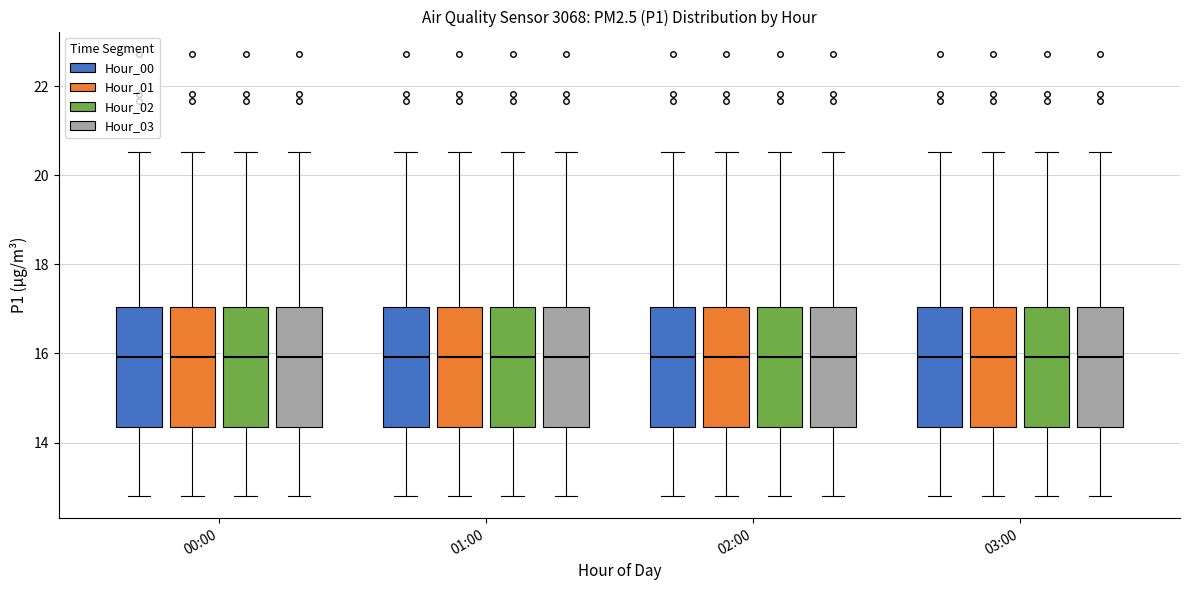

Reading left to right, transcribe this box plot: for each box, give where its median line is, the range the box spans, and where its two whiskers end, as read against the y-axis. The values are not printed on the chart, so give them approximately, as read against the axis.

00:00 (Hour_00): median 16.0, box 14.4 to 17.0, whiskers 12.8 to 20.6
00:00 (Hour_01): median 16.0, box 14.4 to 17.0, whiskers 12.8 to 20.6
00:00 (Hour_02): median 16.0, box 14.4 to 17.0, whiskers 12.8 to 20.6
00:00 (Hour_03): median 16.0, box 14.4 to 17.0, whiskers 12.8 to 20.6
01:00 (Hour_00): median 16.0, box 14.4 to 17.0, whiskers 12.8 to 20.6
01:00 (Hour_01): median 16.0, box 14.4 to 17.0, whiskers 12.8 to 20.6
01:00 (Hour_02): median 16.0, box 14.4 to 17.0, whiskers 12.8 to 20.6
01:00 (Hour_03): median 16.0, box 14.4 to 17.0, whiskers 12.8 to 20.6
02:00 (Hour_00): median 16.0, box 14.4 to 17.0, whiskers 12.8 to 20.6
02:00 (Hour_01): median 16.0, box 14.4 to 17.0, whiskers 12.8 to 20.6
02:00 (Hour_02): median 16.0, box 14.4 to 17.0, whiskers 12.8 to 20.6
02:00 (Hour_03): median 16.0, box 14.4 to 17.0, whiskers 12.8 to 20.6
03:00 (Hour_00): median 16.0, box 14.4 to 17.0, whiskers 12.8 to 20.6
03:00 (Hour_01): median 16.0, box 14.4 to 17.0, whiskers 12.8 to 20.6
03:00 (Hour_02): median 16.0, box 14.4 to 17.0, whiskers 12.8 to 20.6
03:00 (Hour_03): median 16.0, box 14.4 to 17.0, whiskers 12.8 to 20.6